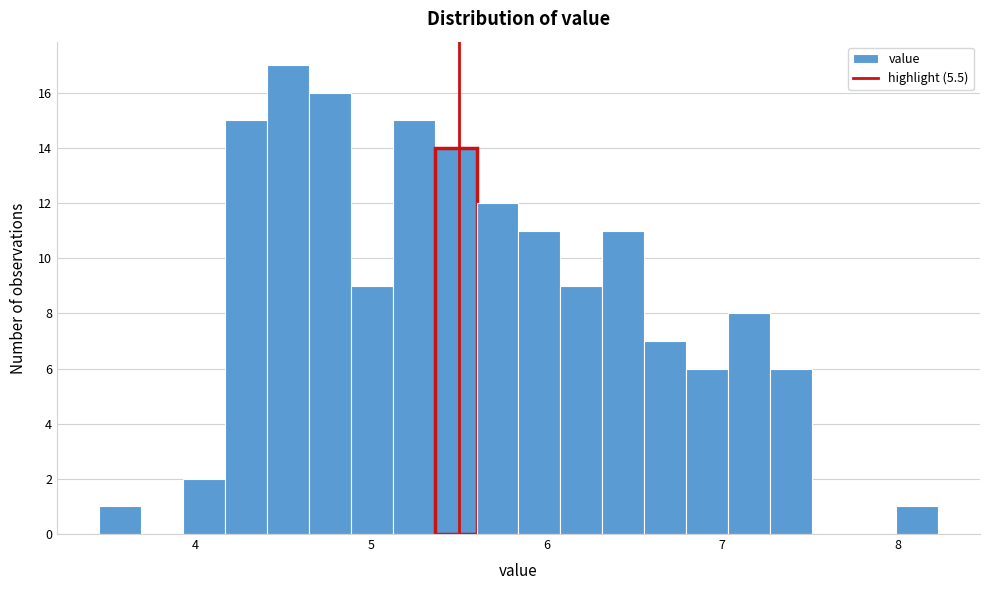

Read against the x-axis, roughly where is the centre of the tallest bar?

4.5